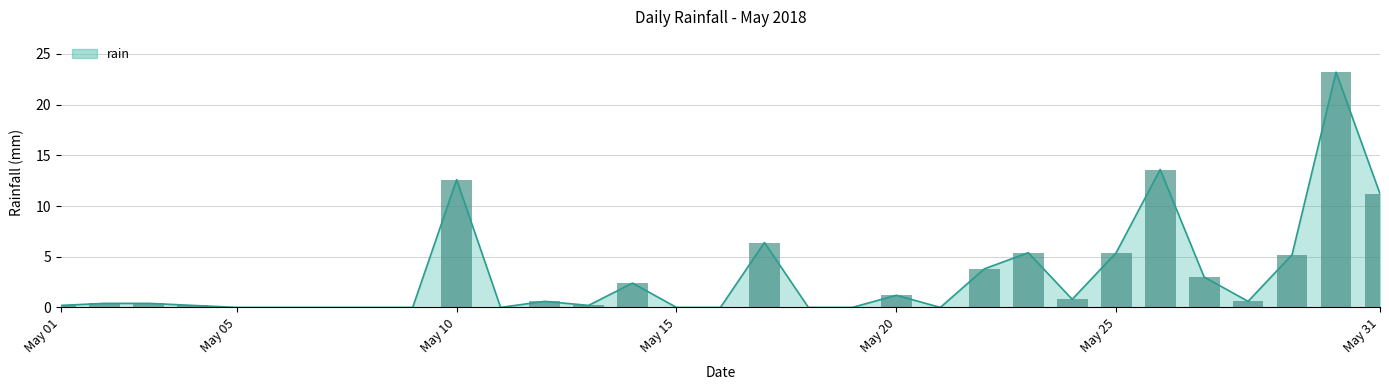

True or false: the data shows 0.0 at 2018-05-16.

True